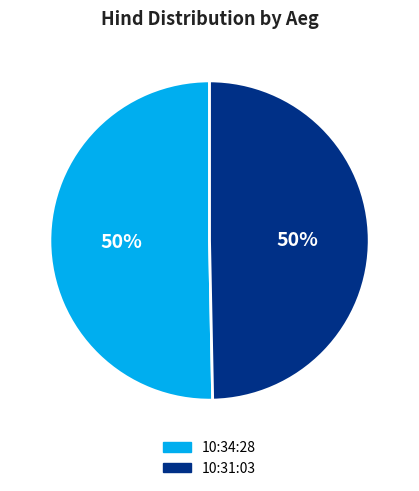

To the nearest percent, what percentage of the pie is 10:31:03?

50%